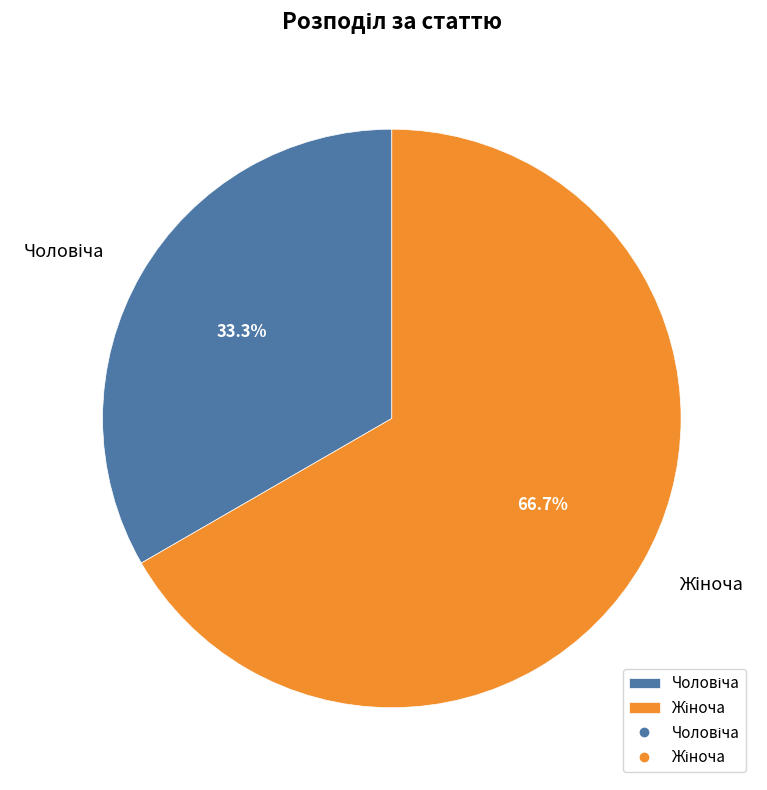

Combined, do Чоловіча and Жіноча account for over 50%?

Yes